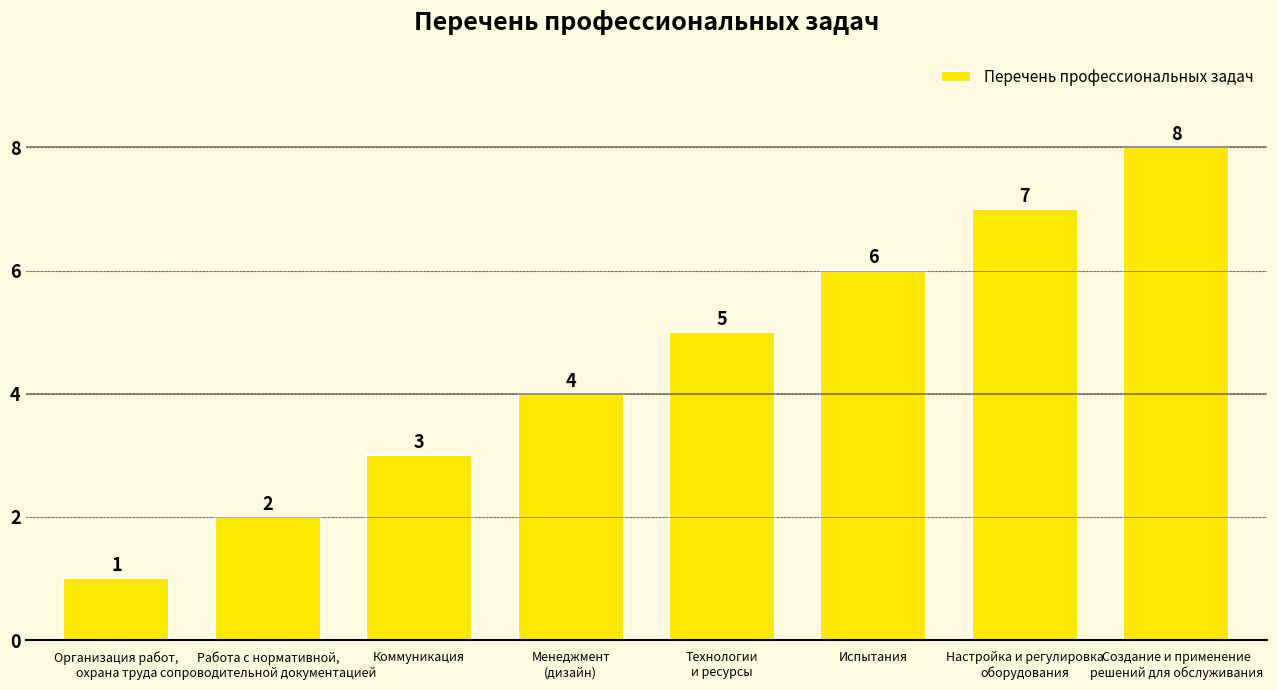

Between Испытания and Коммуникация, which is larger?

Испытания